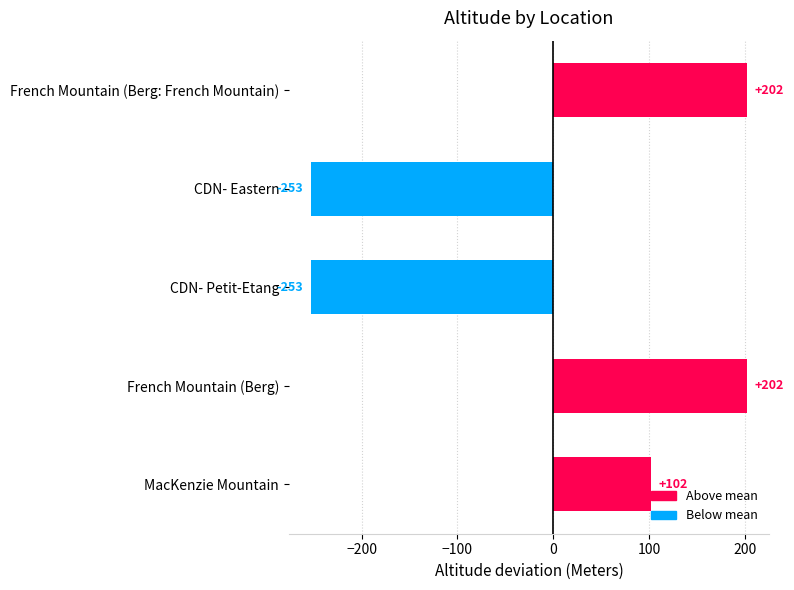

Reading top to bottom, extract all data points from this chart.

202	-253	-253	202	102